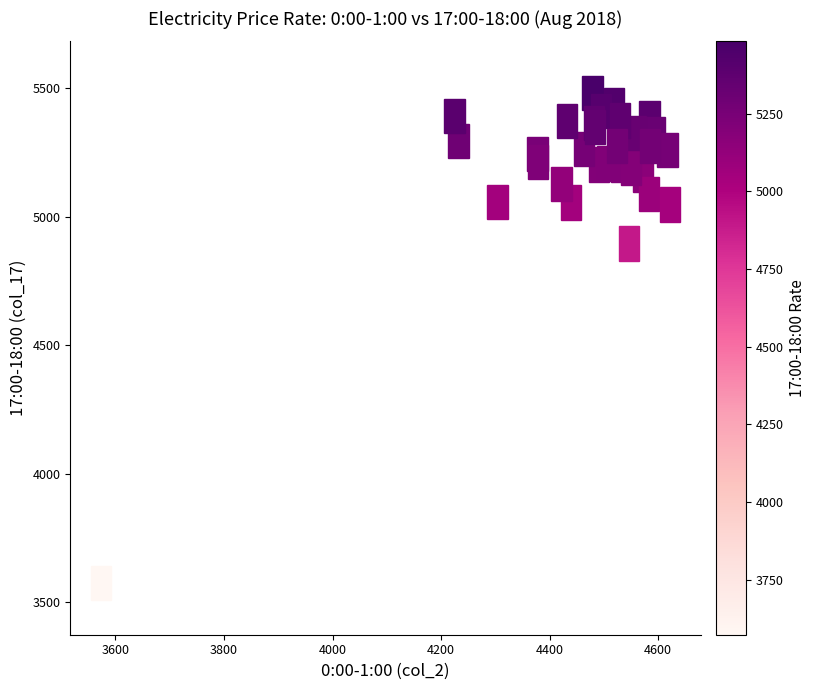

What Y value in the scatter plot is closest to 4527?

4895.7